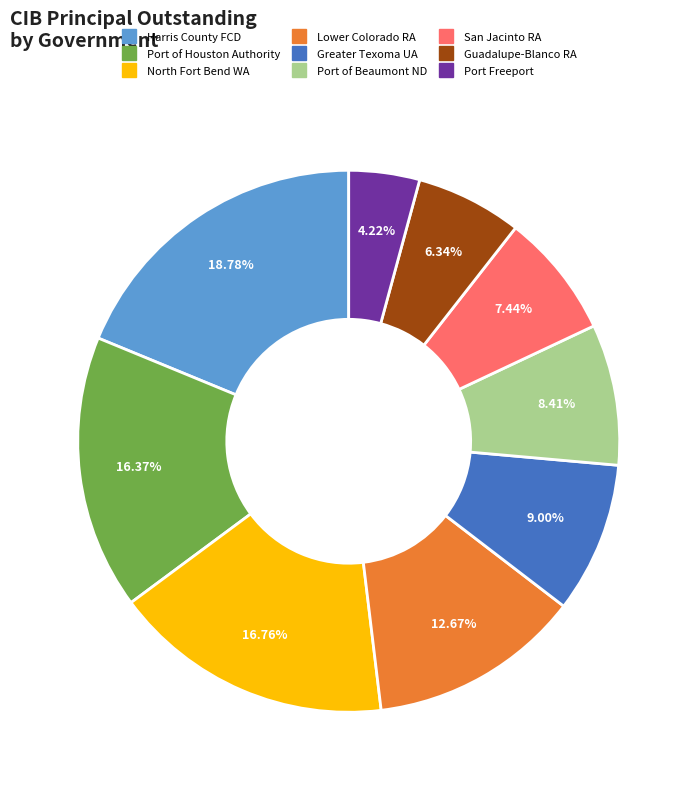

Approximately how many times larger is the value at Port of Houston Authority compared to North Fort Bend WA?

1.0